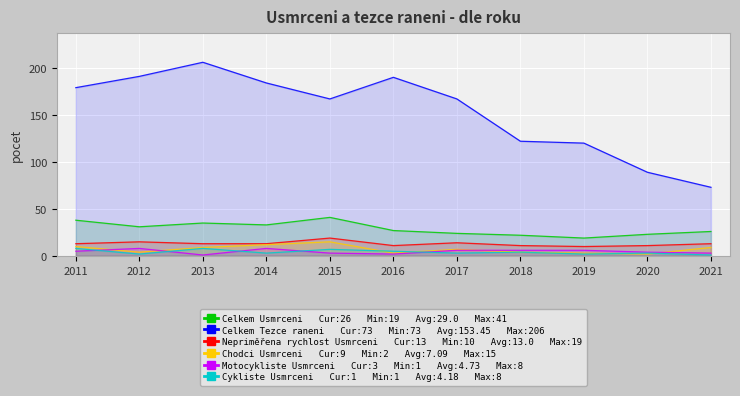

How many data points in Cykliste Usmrceni are above 3?

5